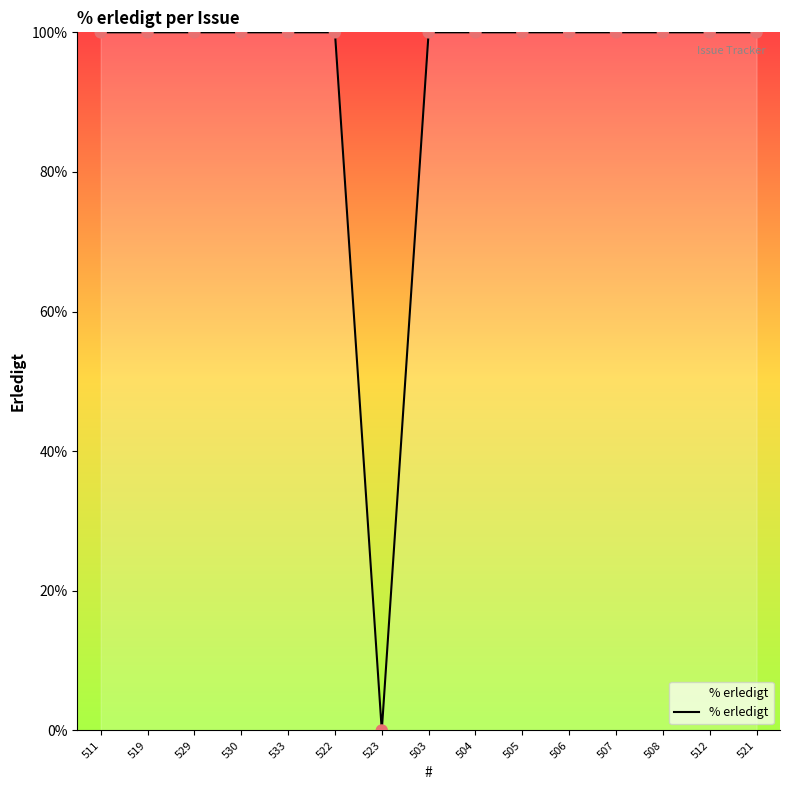

Approximately how many times larger is the value at 529 compared to 507?

1.0